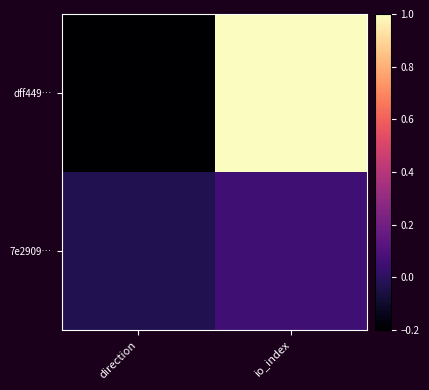

How many data points does each series have?

2